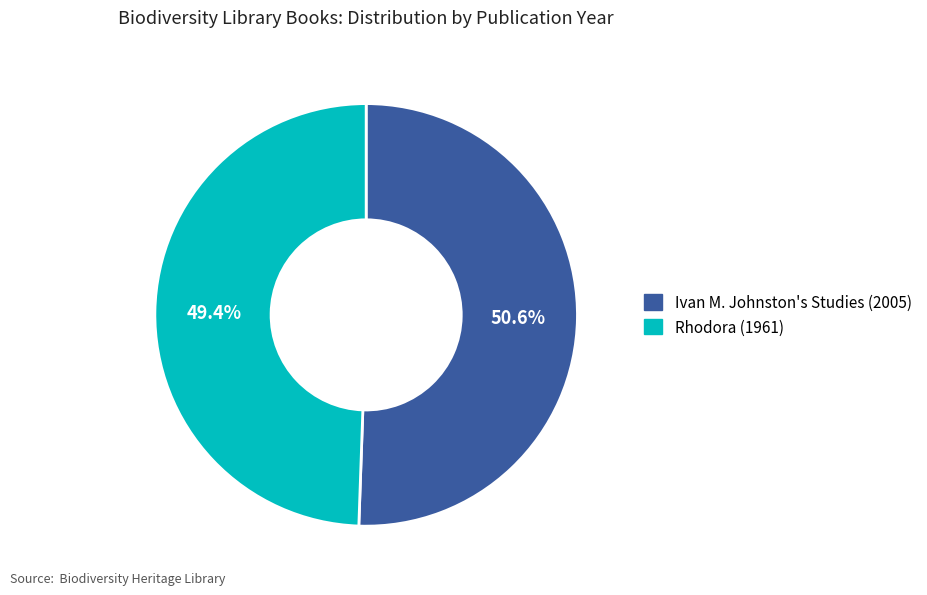

Count the number of slices in the pie.

2